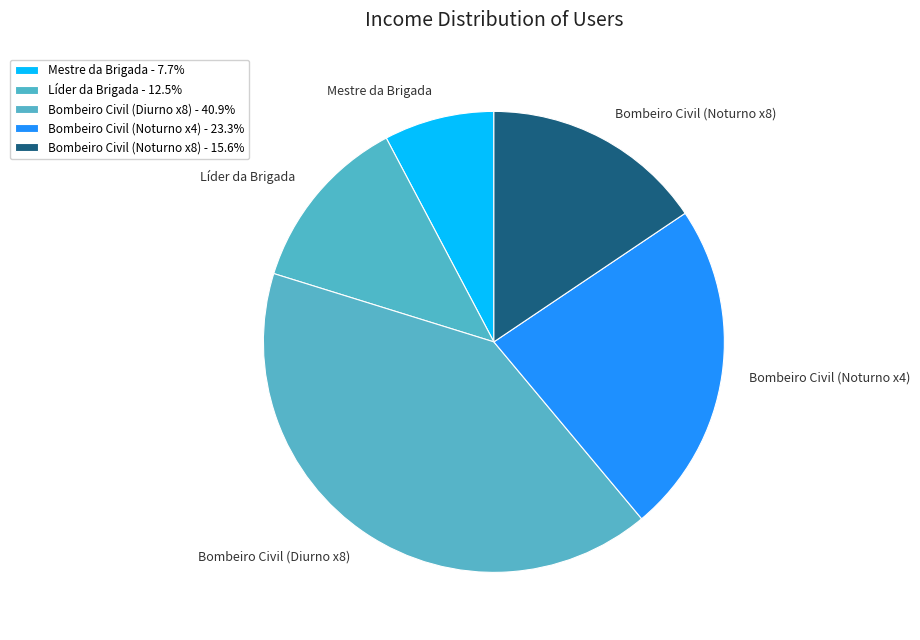

Between Líder da Brigada and Bombeiro Civil (Noturno x4), which is larger?

Bombeiro Civil (Noturno x4)